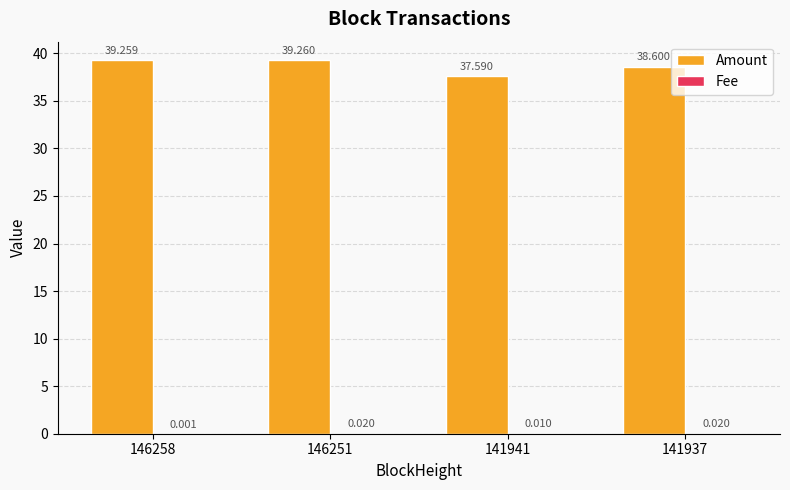

Which series has the largest total across all categories?

Amount